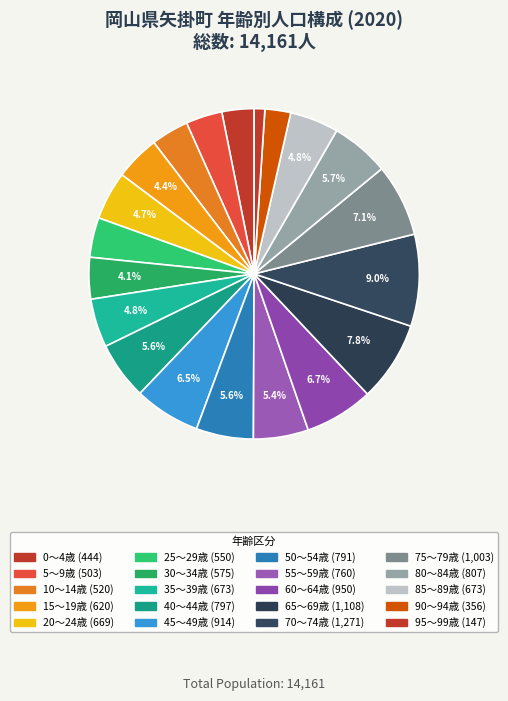

Count the number of slices in the pie.

20